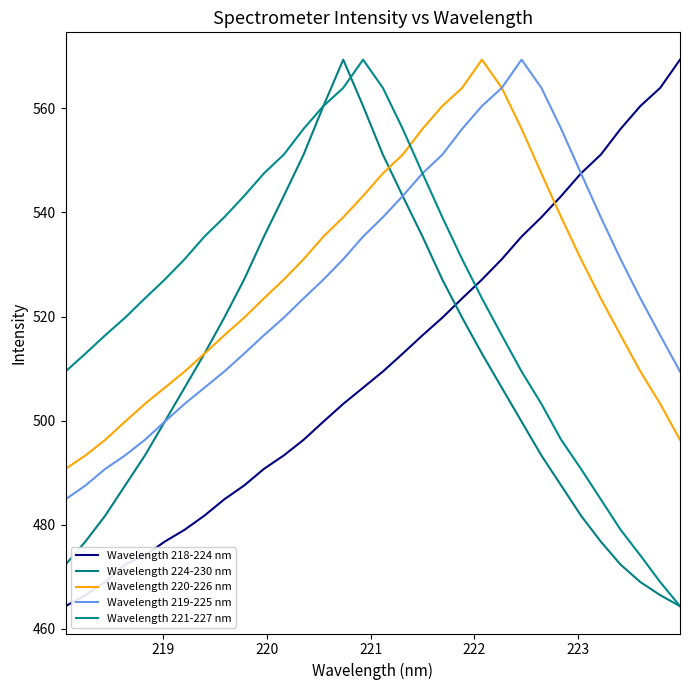

What is the difference between the second highest and second lowest values in the Wavelength 219-225 nm series?

76.4